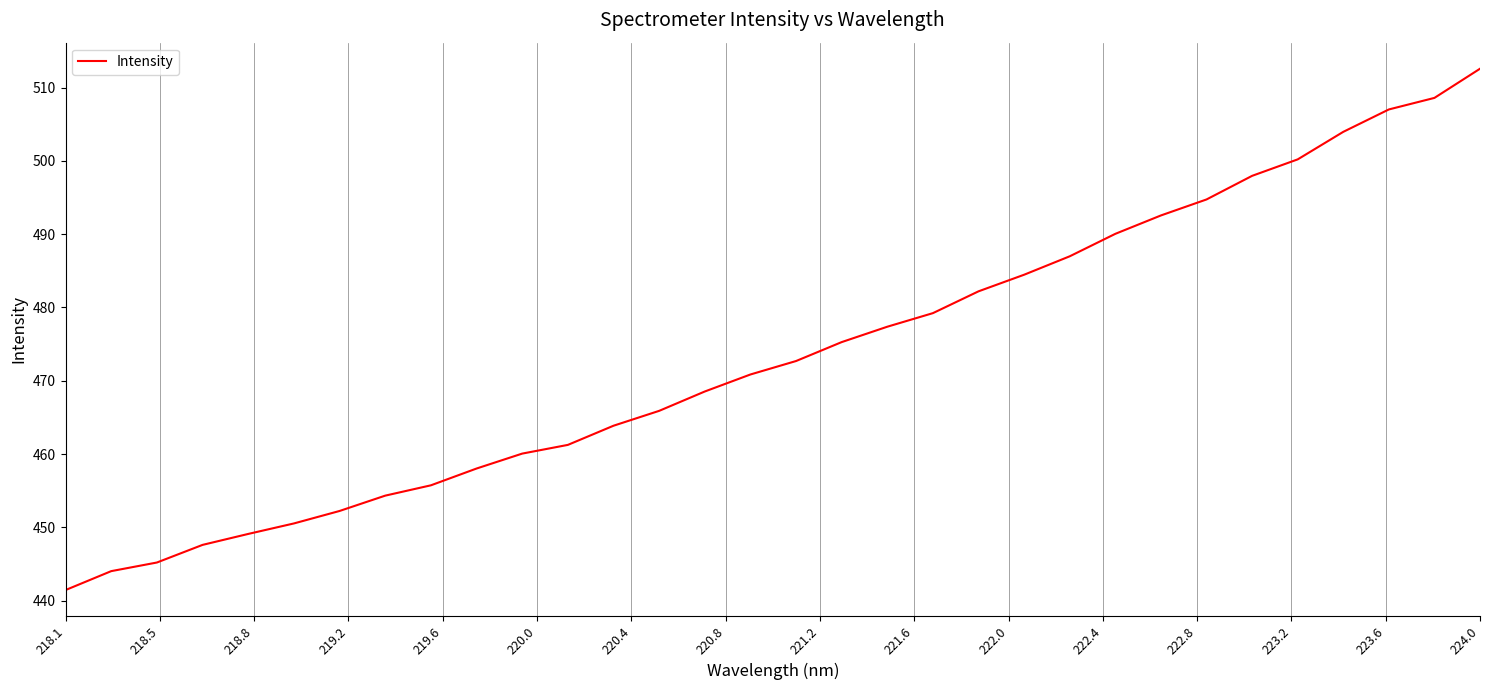

How many values exceed 472?

16